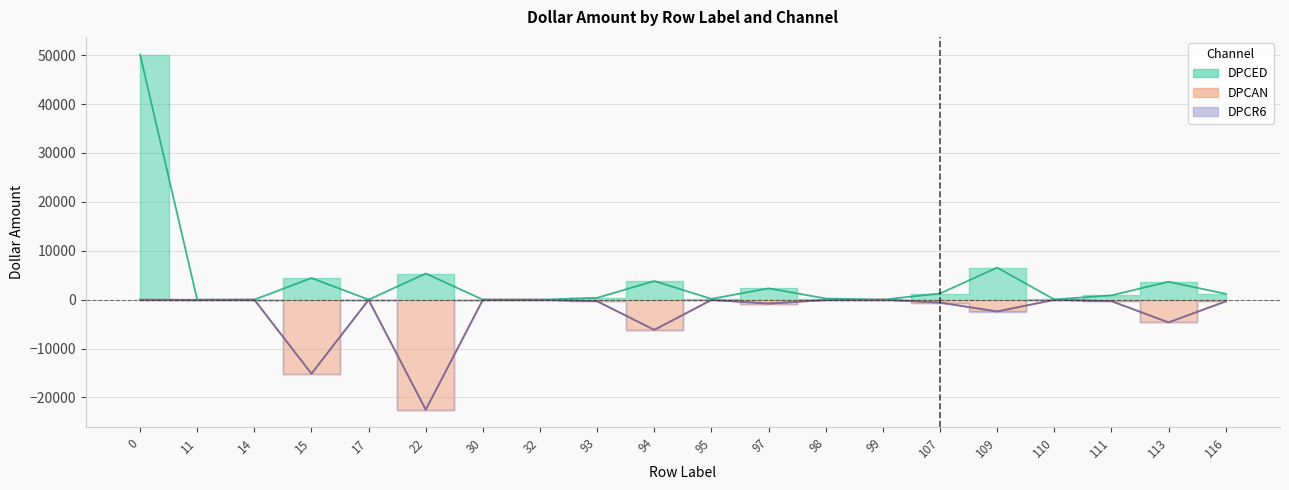

Does the chart display data point markers on the line(s)?

No